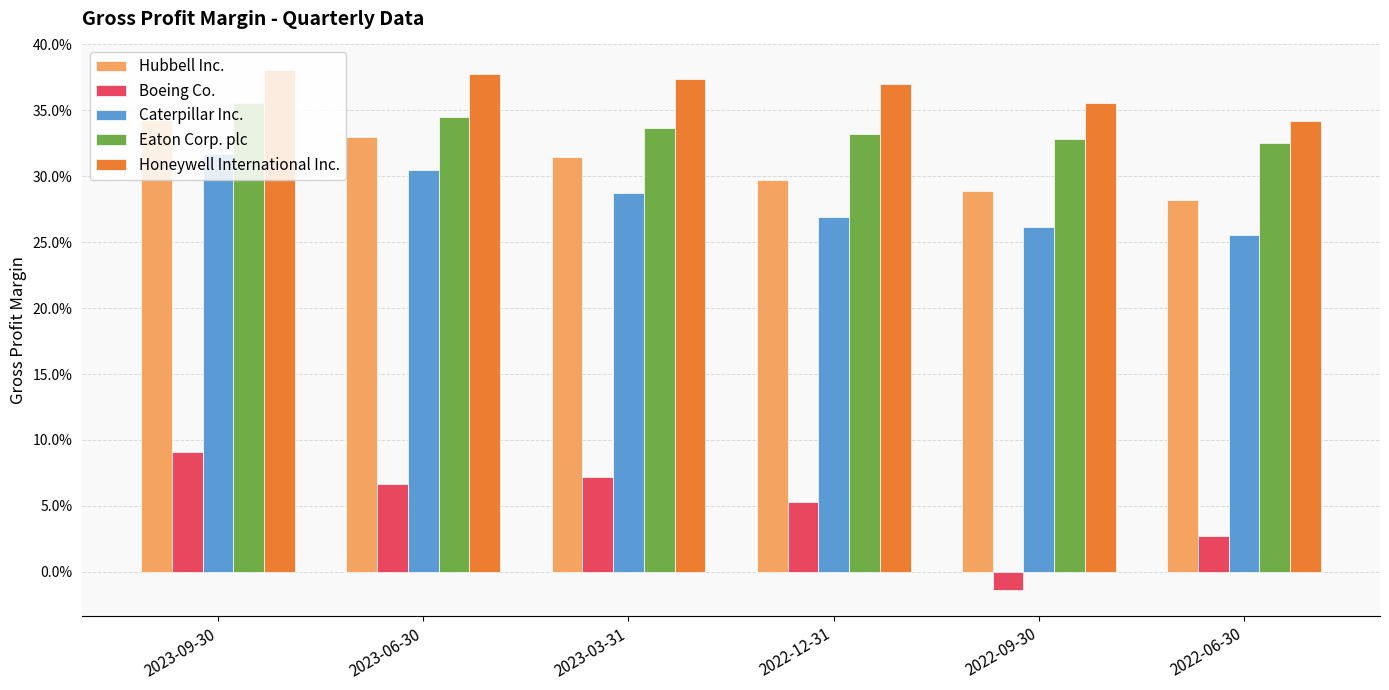

Reading right to left, transcribe all the data shown in this chart.

Hubbell Inc.: 2022-06-30=0.3	2022-09-30=0.3	2022-12-31=0.3	2023-03-31=0.3	2023-06-30=0.3	2023-09-30=0.3
Boeing Co.: 2022-06-30=0.0	2022-09-30=-0.0	2022-12-31=0.1	2023-03-31=0.1	2023-06-30=0.1	2023-09-30=0.1
Caterpillar Inc.: 2022-06-30=0.3	2022-09-30=0.3	2022-12-31=0.3	2023-03-31=0.3	2023-06-30=0.3	2023-09-30=0.3
Eaton Corp. plc: 2022-06-30=0.3	2022-09-30=0.3	2022-12-31=0.3	2023-03-31=0.3	2023-06-30=0.3	2023-09-30=0.4
Honeywell International Inc.: 2022-06-30=0.3	2022-09-30=0.4	2022-12-31=0.4	2023-03-31=0.4	2023-06-30=0.4	2023-09-30=0.4